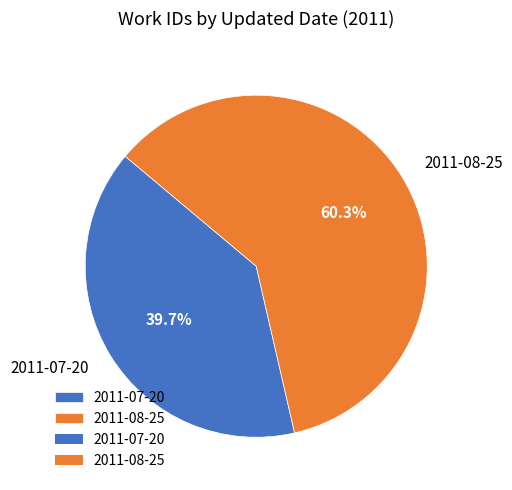

Is it true that 2011-07-20 is 40% of the pie?

True